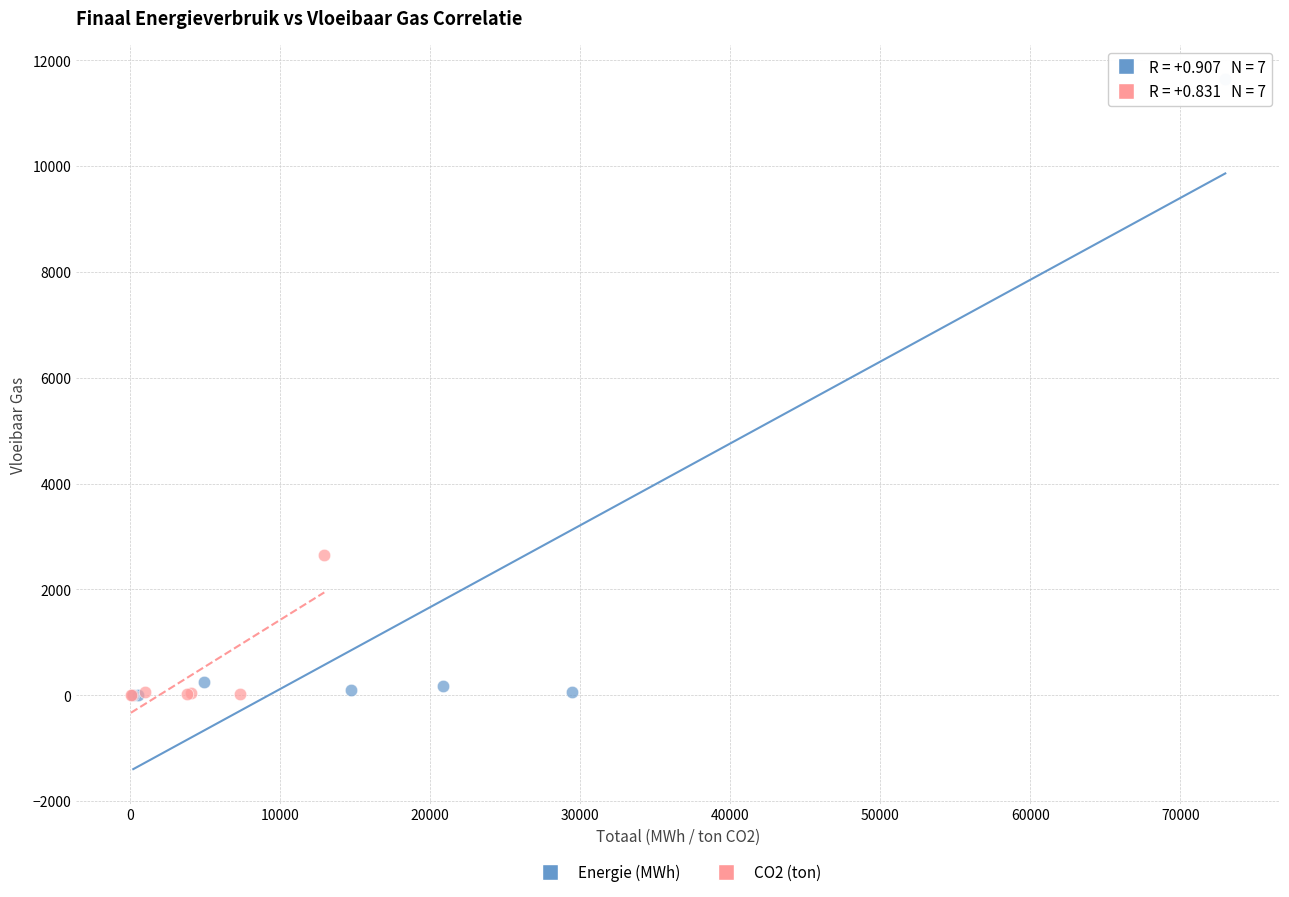

Which series contains the highest Y value?

Energie (MWh)